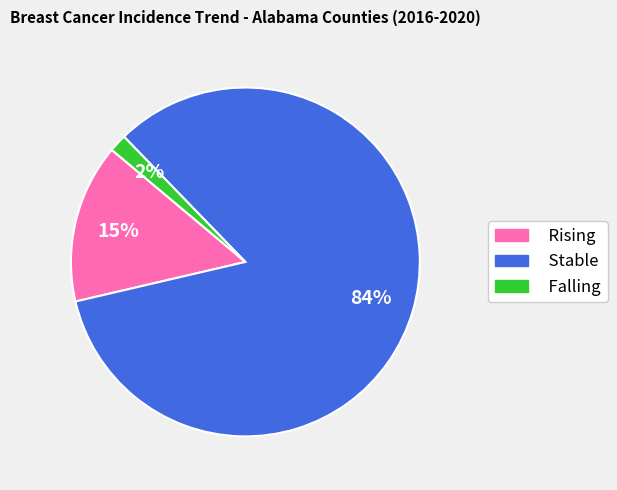

Which slice is the smallest?

Falling